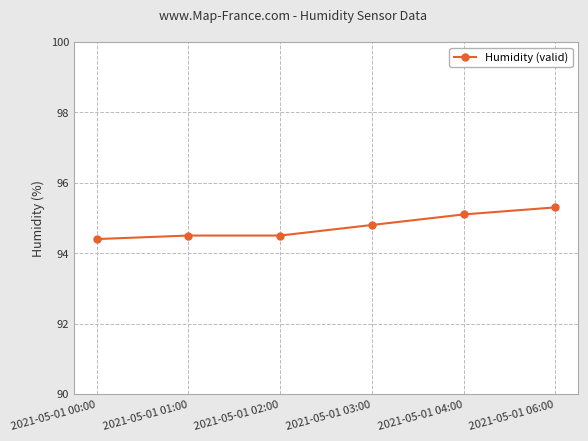

What is the maximum value shown in the chart?

95.3